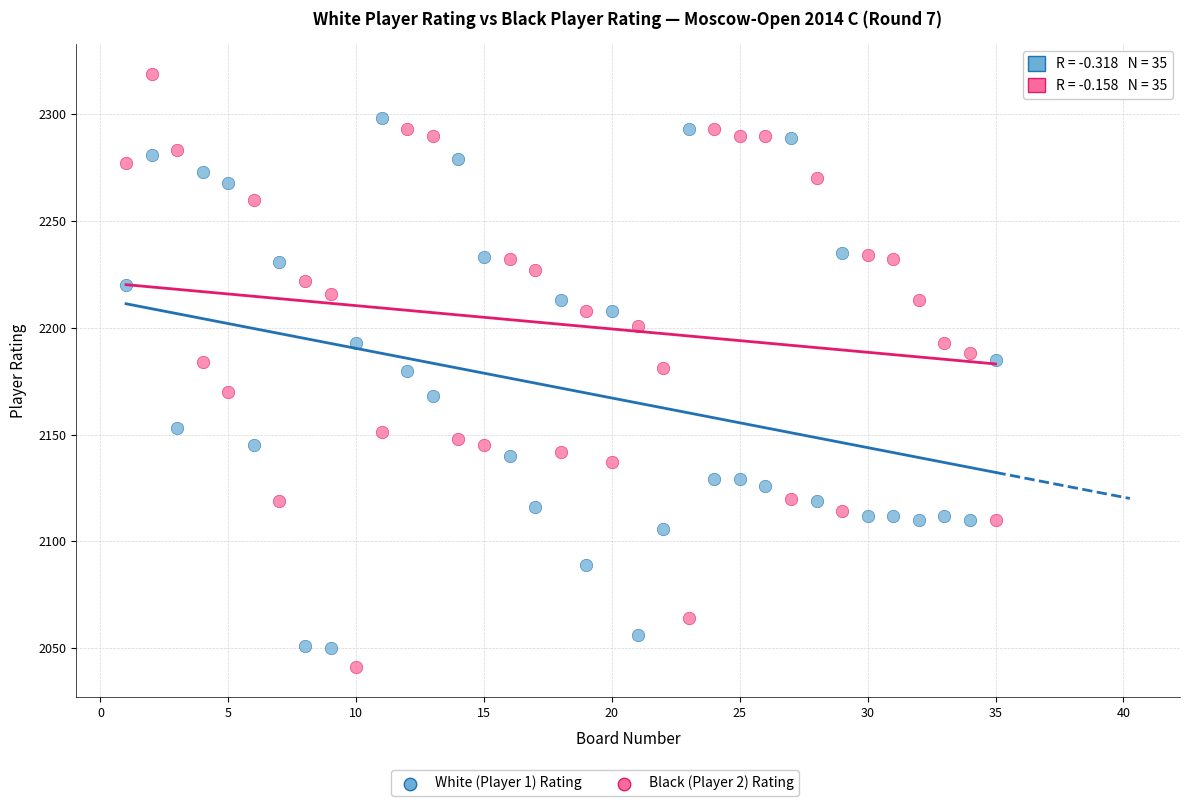

Across all data points, what is the range of Y values (max minus min)?

278